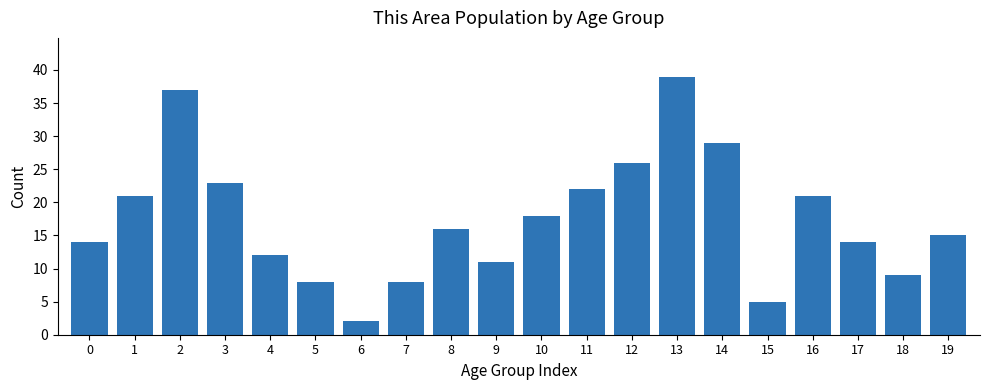

True or false: the data shows 54 at 2.

False